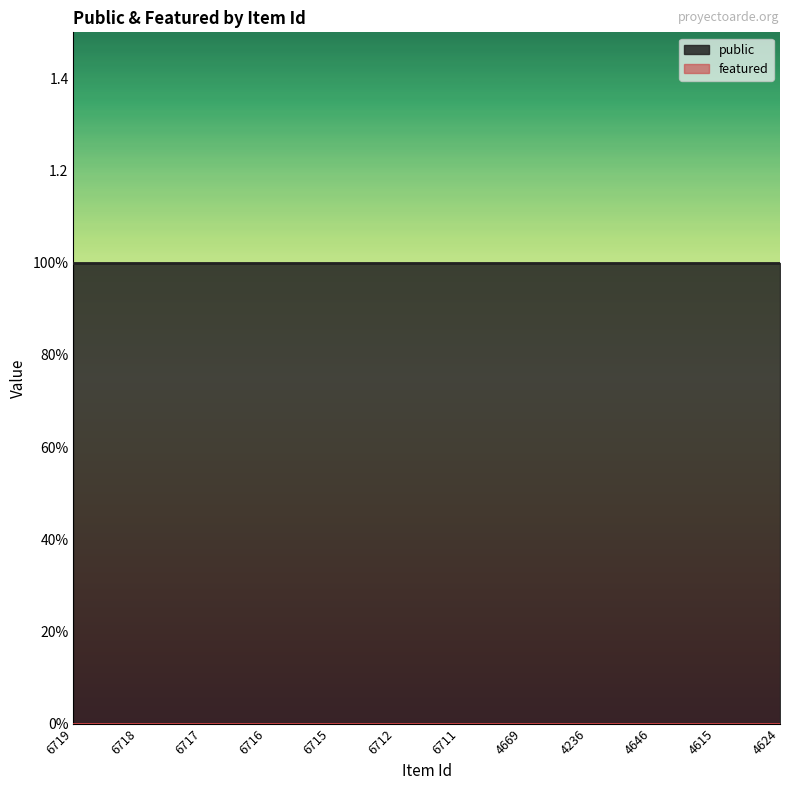

Which series has the largest range (max minus min)?

public